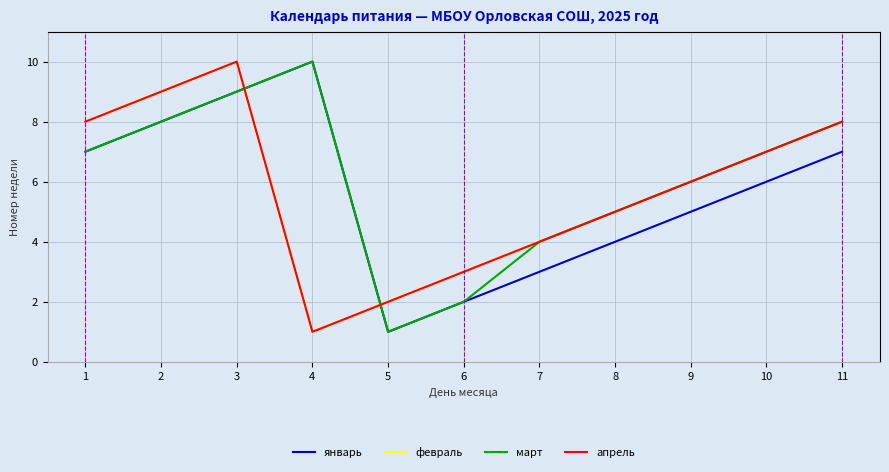

In февраль, how many points are lower than both neighbors (excluding endpoints)?

1